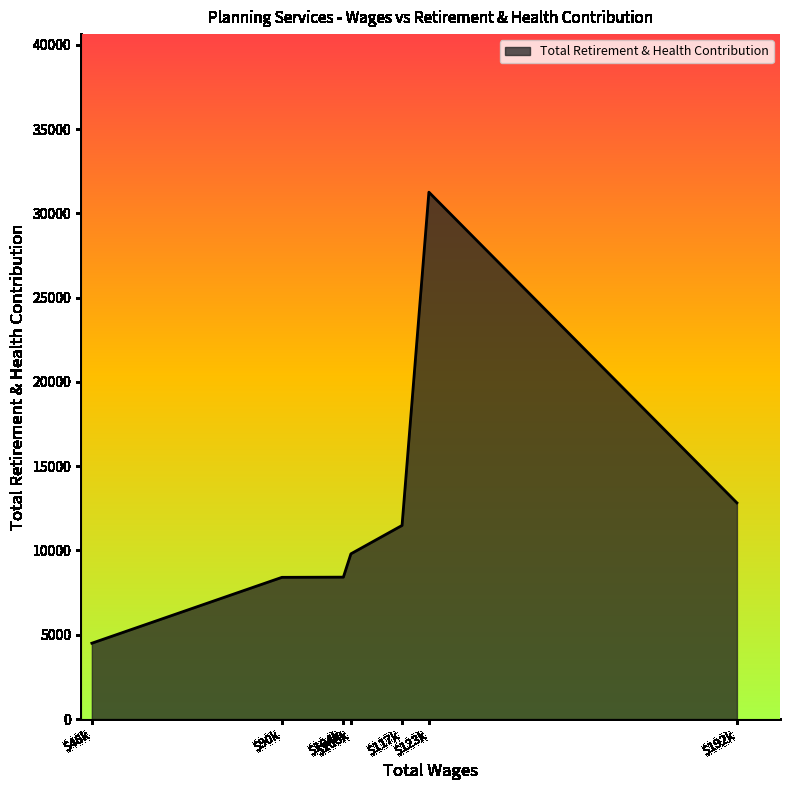

How many values are below 9801?

3